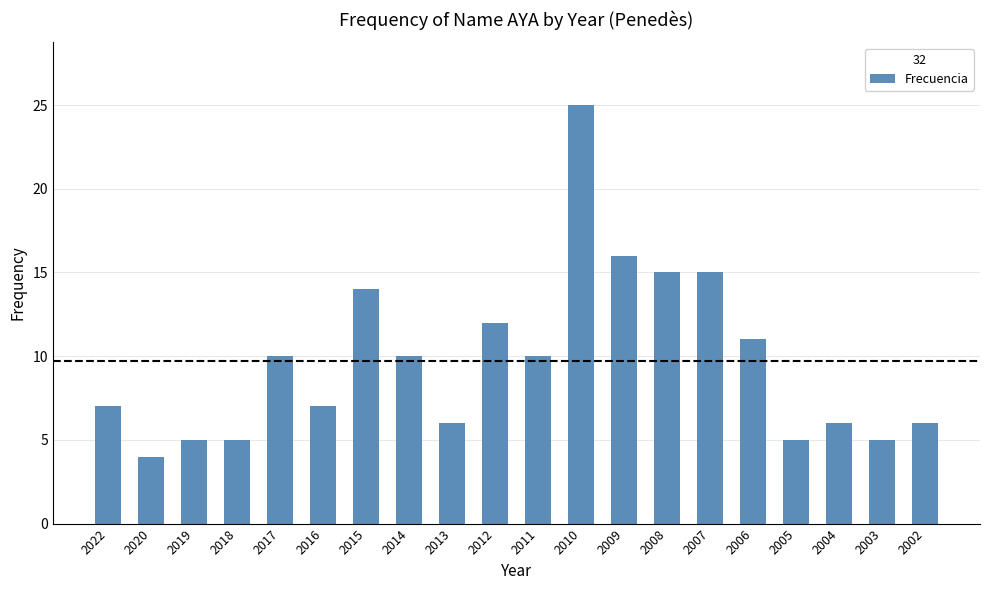

The chart shows a value of 15 at 2008. True or false?

True